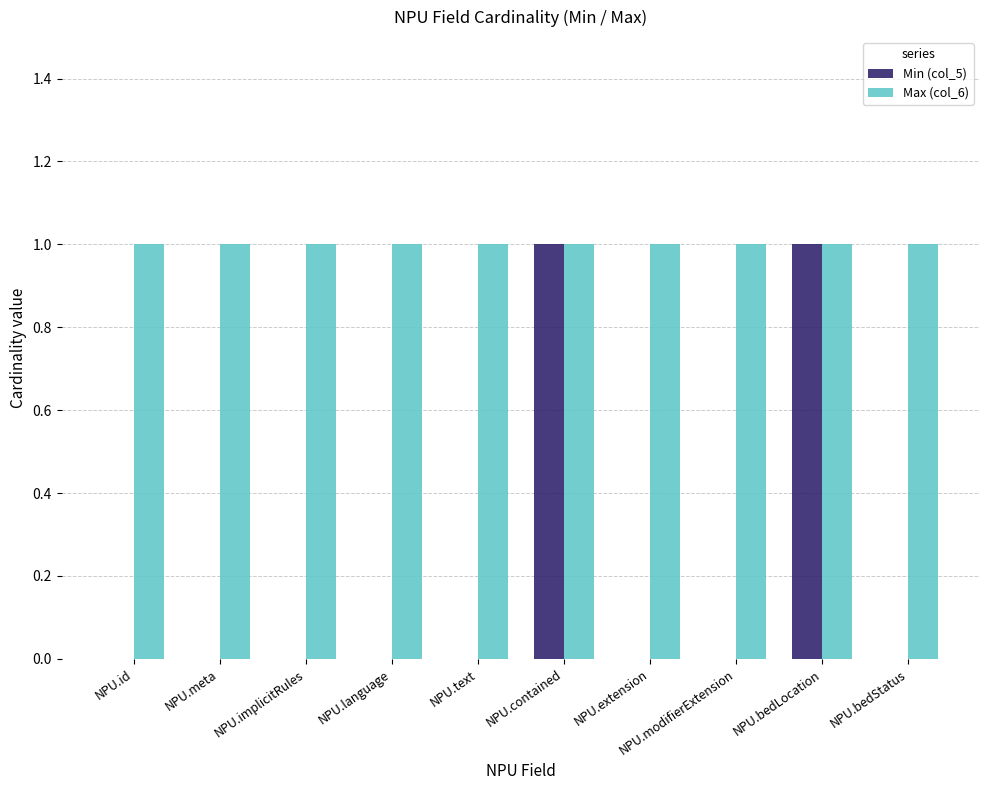

What are all the series names shown in the legend?

Min (col_5), Max (col_6)